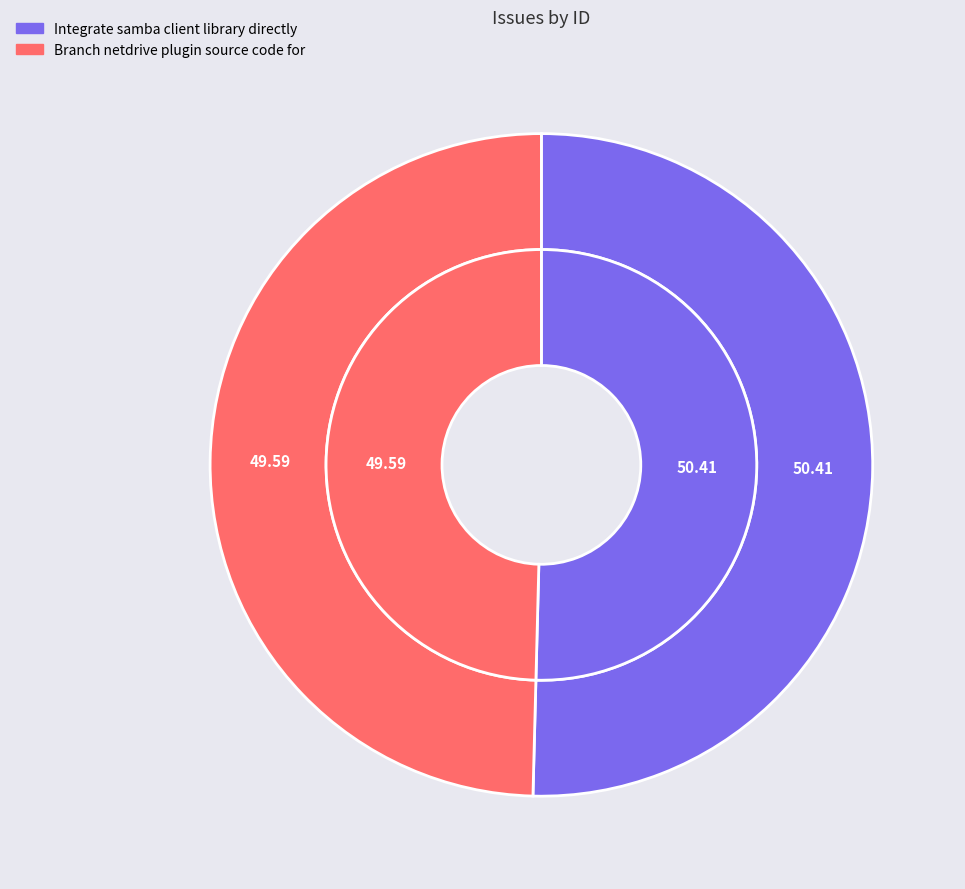

Rank the categories by value from highest to lowest.

Integrate samba client library directly, Branch netdrive plugin source code for